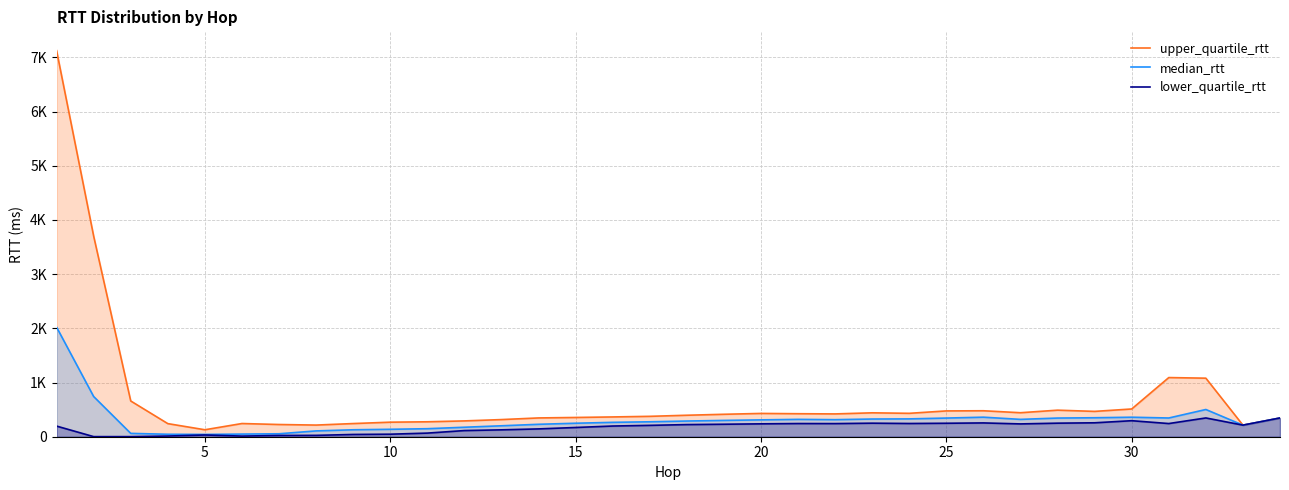

Reading right to left, list all the values displayed in this chart.

upper_quartile_rtt: 346.0	213.8	1080.3	1091.6	512.0	467.4	490.0	442.8	479.0	476.3	431.8	441.1	420.8	424.6	429.8	414.1	396.3	376.2	365.1	355.3	346.7	316.3	291.9	275.5	268.3	243.0	215.0	225.3	243.5	128.5	241.7	659.5	3701.5	7124.5
median_rtt: 346.0	213.8	502.4	345.6	360.1	350.2	344.4	320.0	360.7	344.4	329.2	326.6	314.6	320.2	311.0	301.0	289.5	275.6	265.4	248.9	229.3	201.9	175.1	148.0	137.0	128.2	107.4	54.6	48.7	42.6	45.4	61.7	741.6	2021.7
lower_quartile_rtt: 346.0	213.8	346.4	243.1	295.6	256.9	250.2	236.5	254.7	248.5	244.1	249.9	242.3	243.4	237.7	230.5	223.8	209.7	197.3	170.5	144.2	127.0	113.5	66.8	46.7	41.7	25.1	23.1	11.7	32.2	12.7	1.6	1.7	196.1